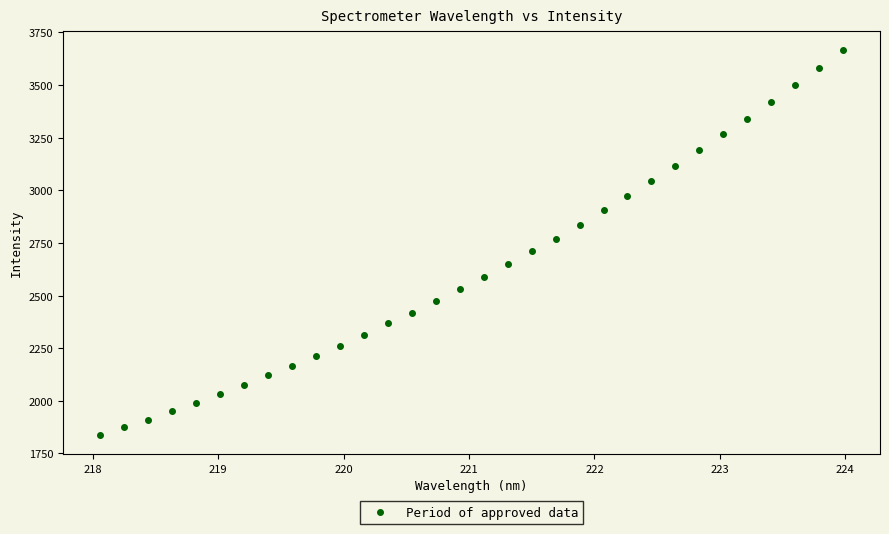

What is the range of Y values (max minus min)?

1827.2